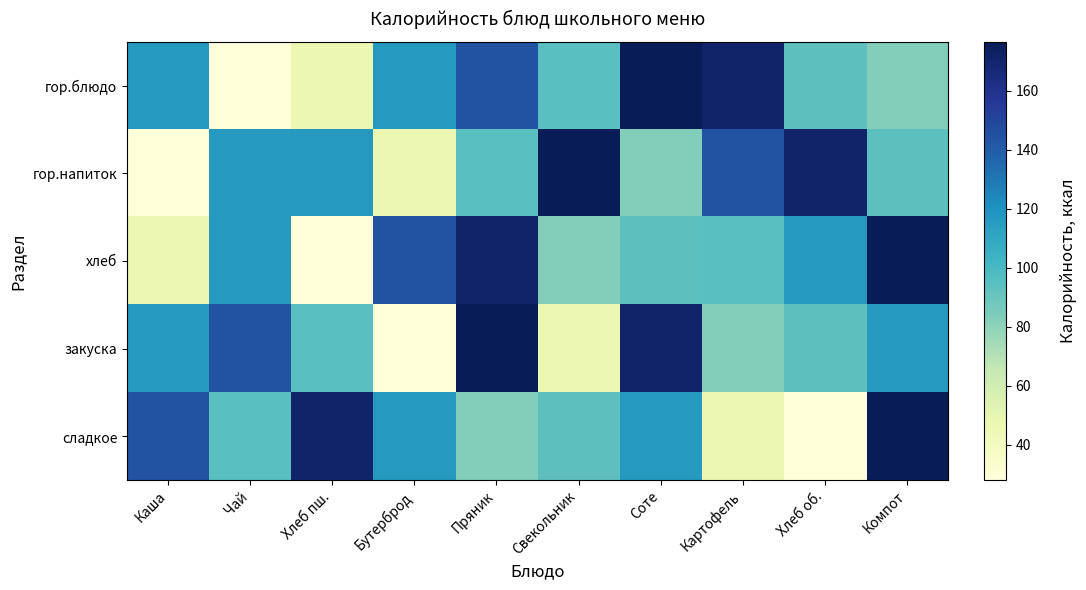

How many data points does each series have?

10